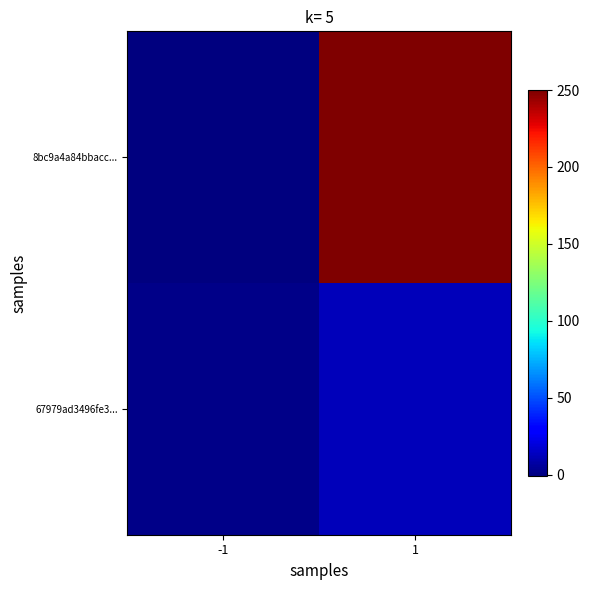

Rank the series by their average value, from highest to lowest.

8bc9a4a84bbacc..., 67979ad3496fe3...